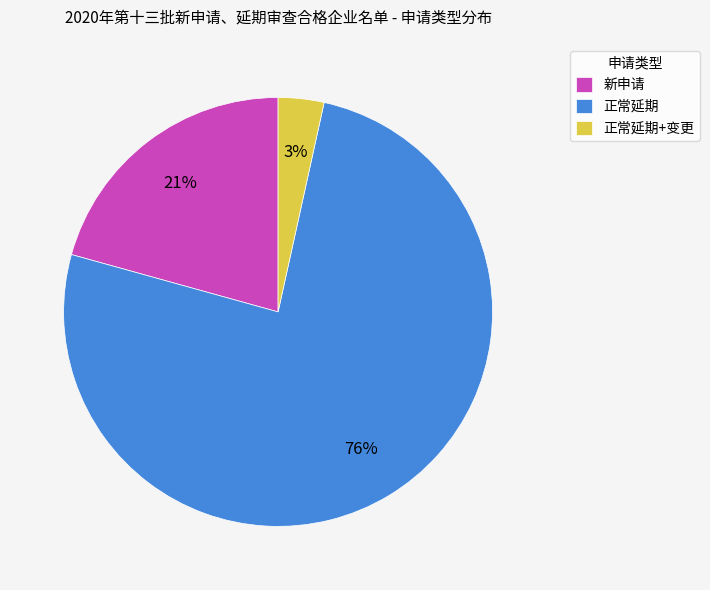

Count the number of slices in the pie.

3